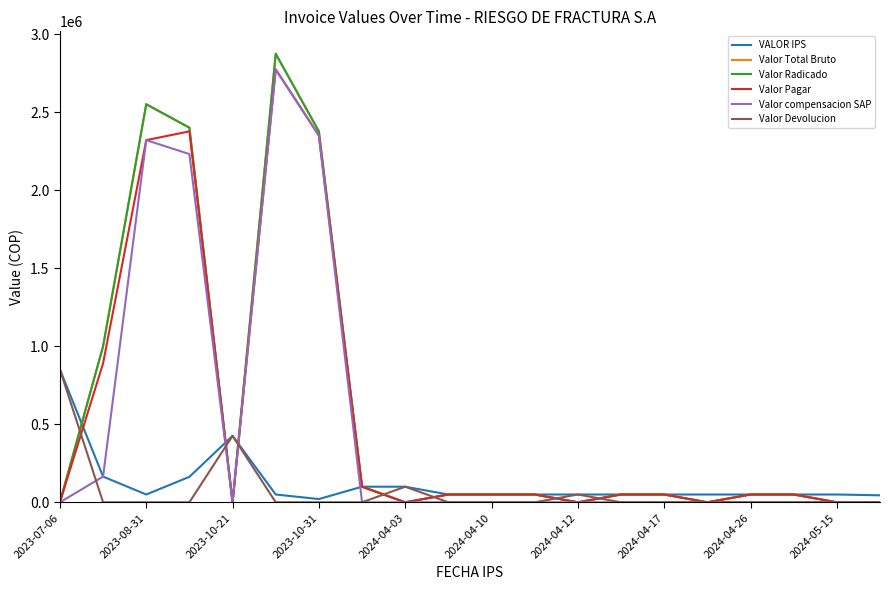

What is the highest value of the Valor Devolucion series?

852000